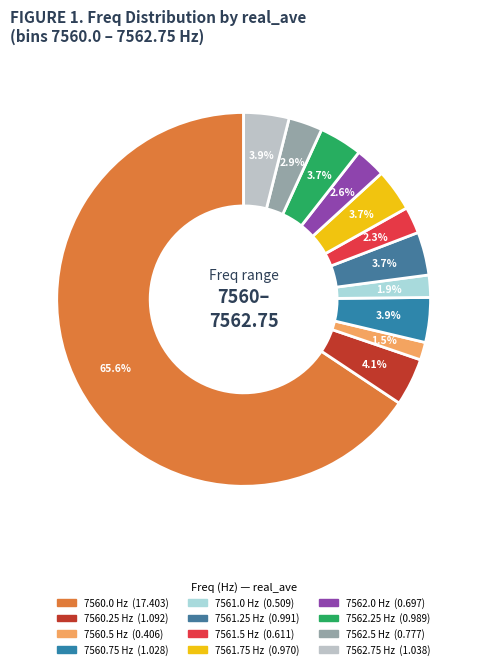

How many slices are in this pie chart?

12